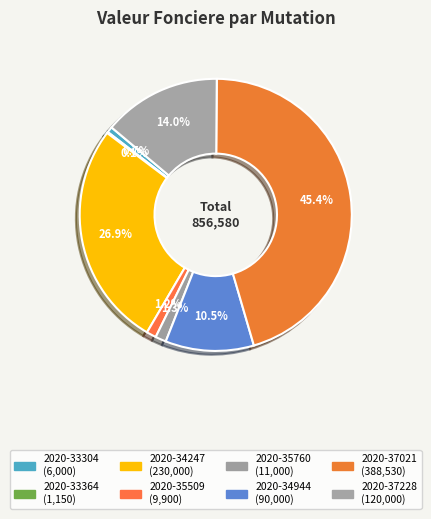

Is 2020-37228 the majority of the pie?

No